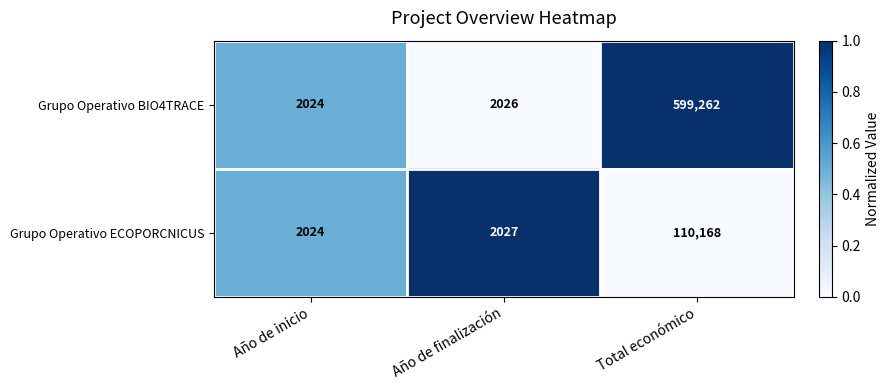

What is the average value of the Grupo Operativo ECOPORCNICUS series?

38073